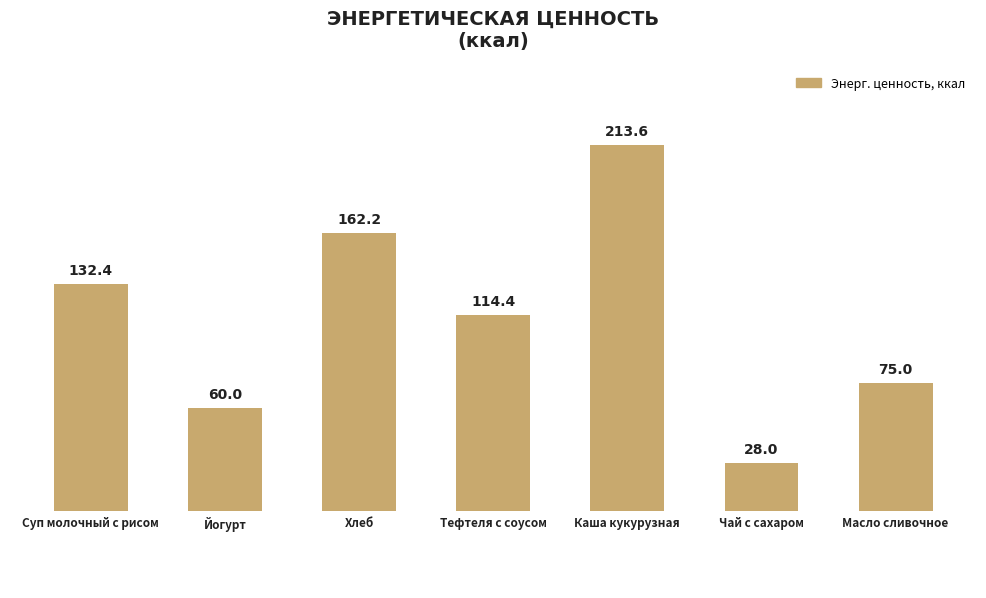

What is the smallest value displayed?

28.0